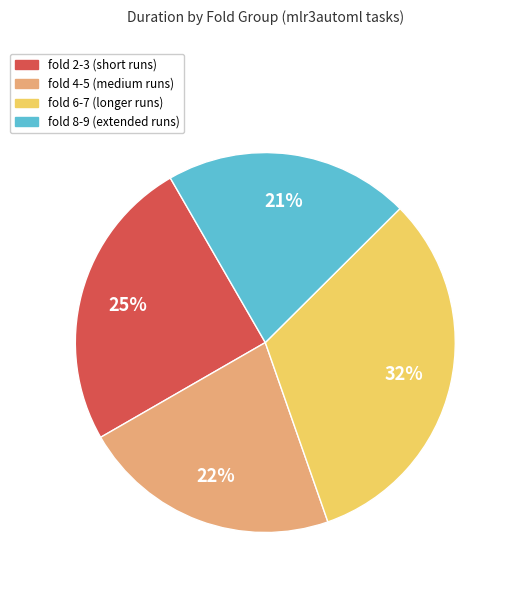

To the nearest percent, what is the average slice percentage?

25%